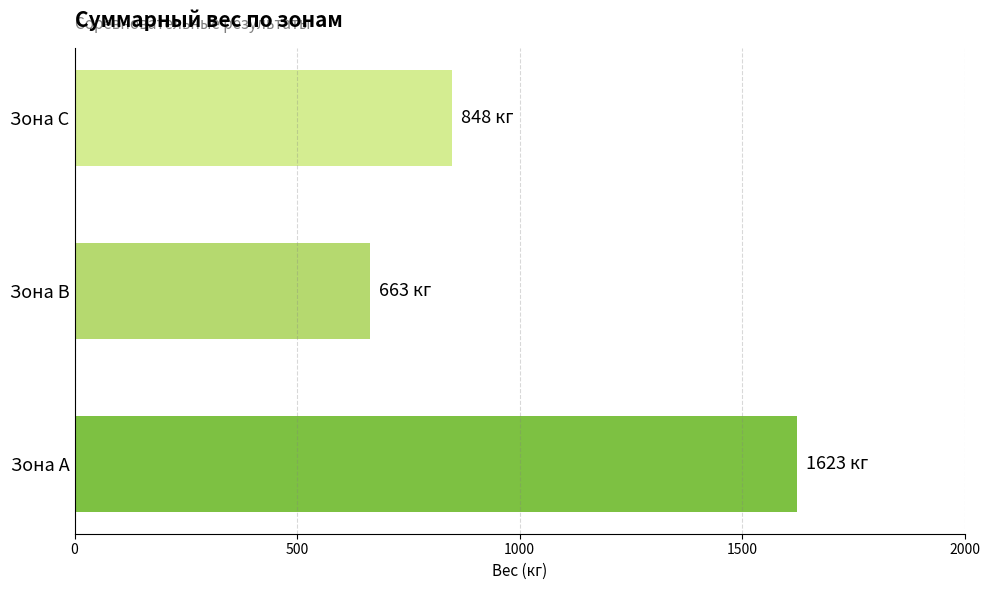

What is the difference between the maximum and second lowest values?

775